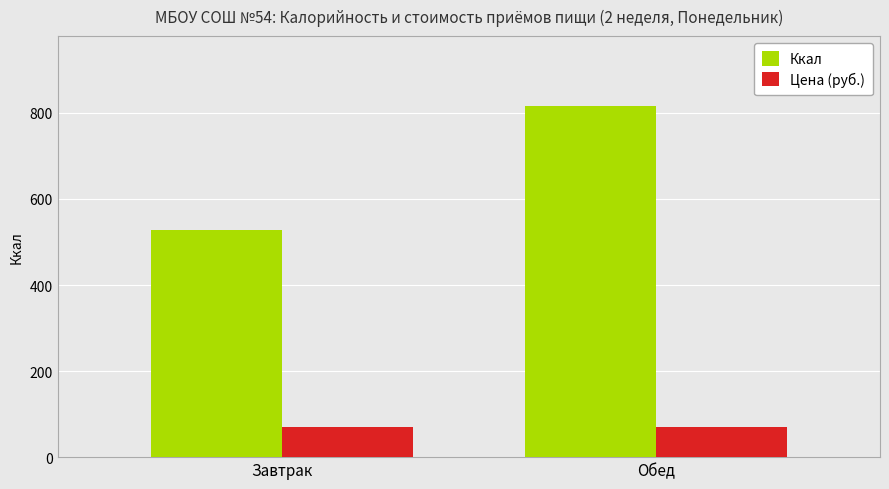

Reading right to left, extract all data points from this chart.

Ккал: 815.5	528.9
Цена (руб.): 70.0	70.0